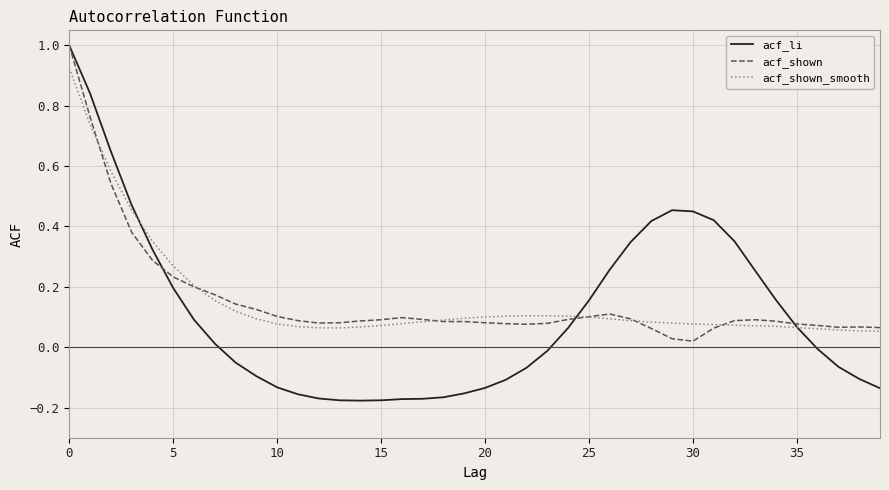

Which series ends up on top after the final intersection of acf_li and acf_shown_smooth?

acf_shown_smooth